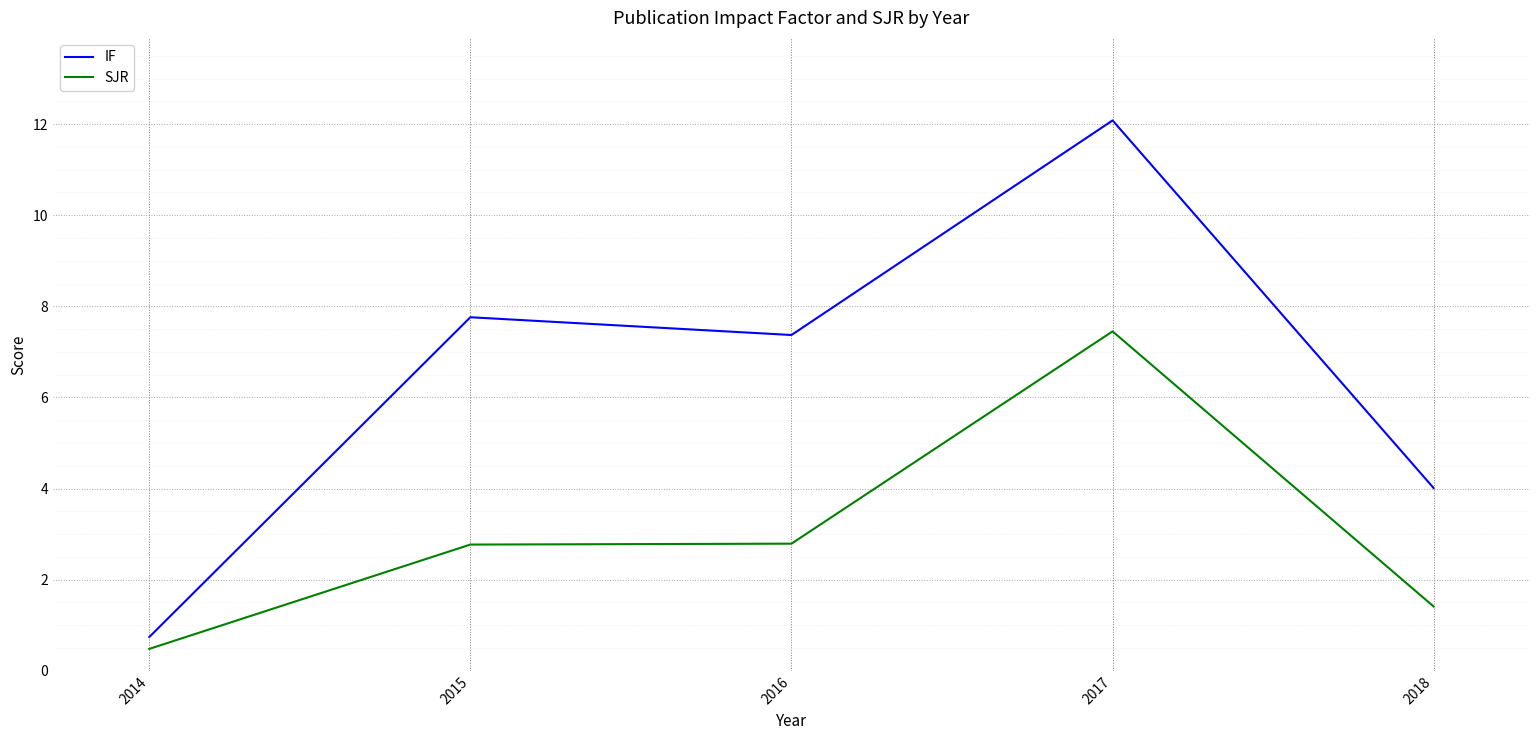

What is the maximum value shown in the chart?

12.1